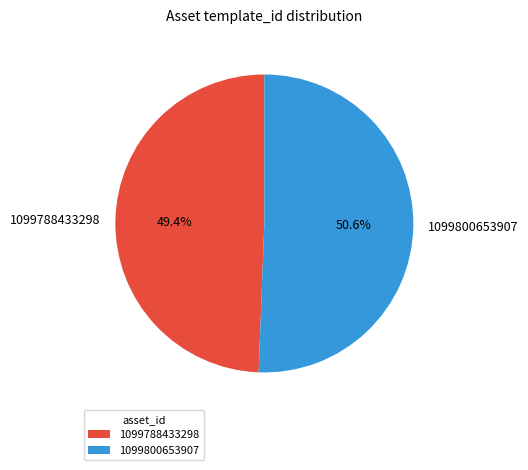

Which category accounts for the majority?

1099800653907